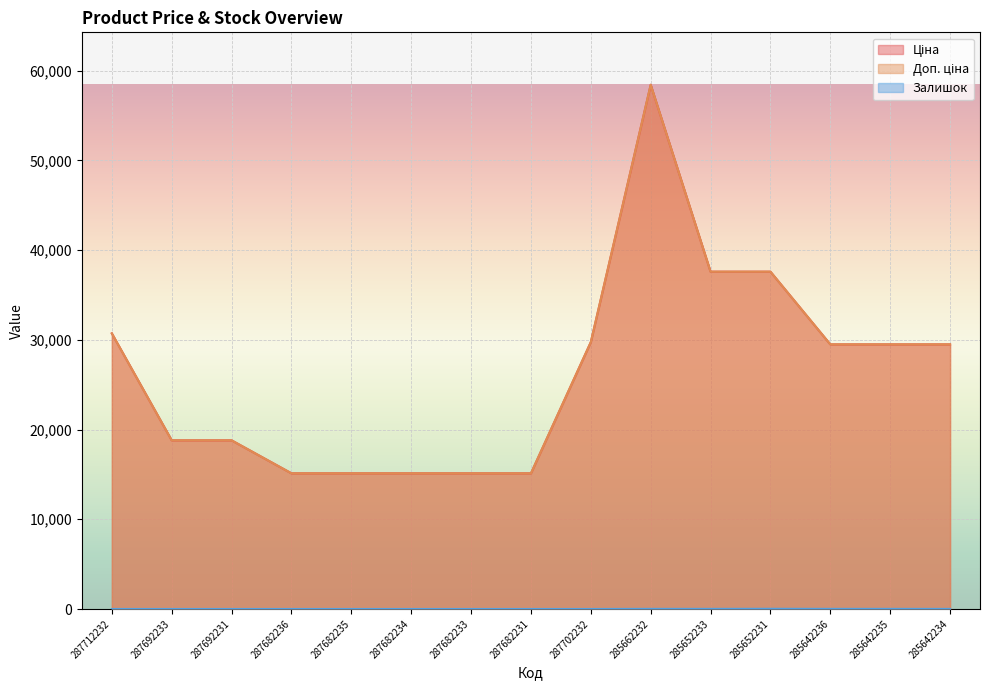

Which label corresponds to the largest value in the chart?

285662232